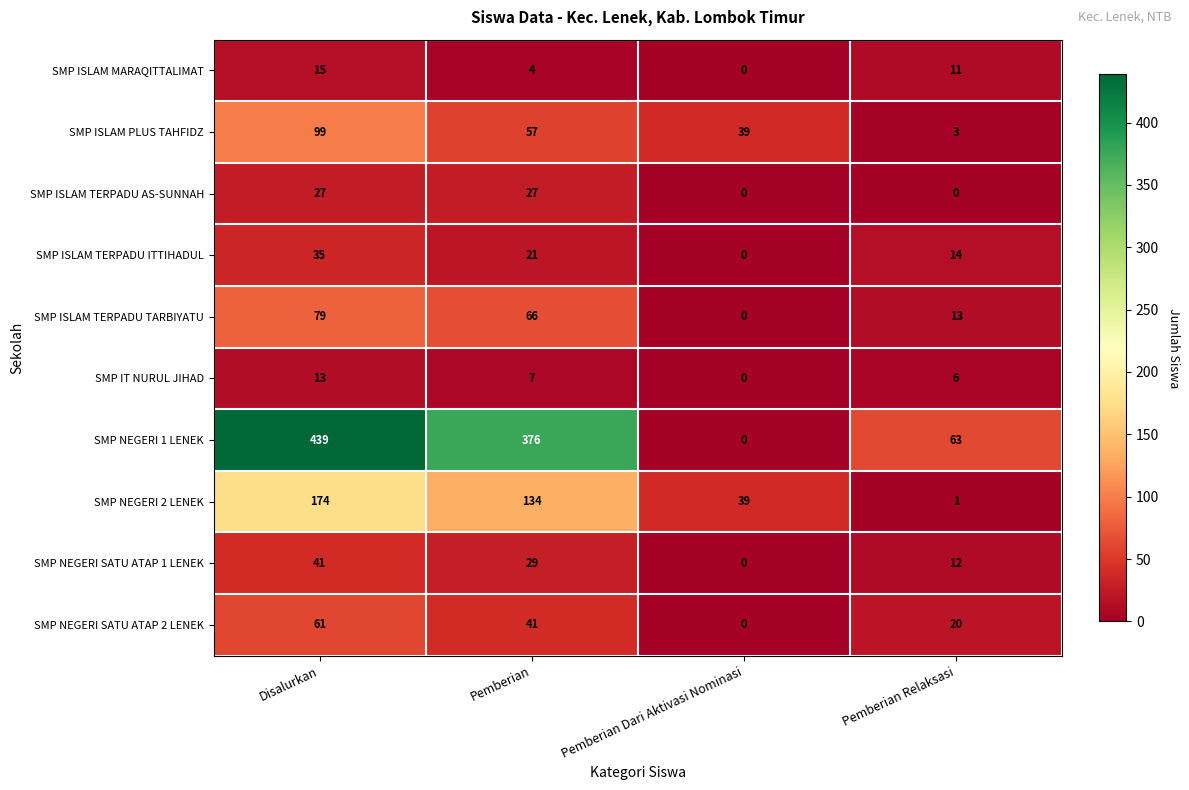

Where does the SMP NEGERI SATU ATAP 1 LENEK series first go above 29?

Disalurkan